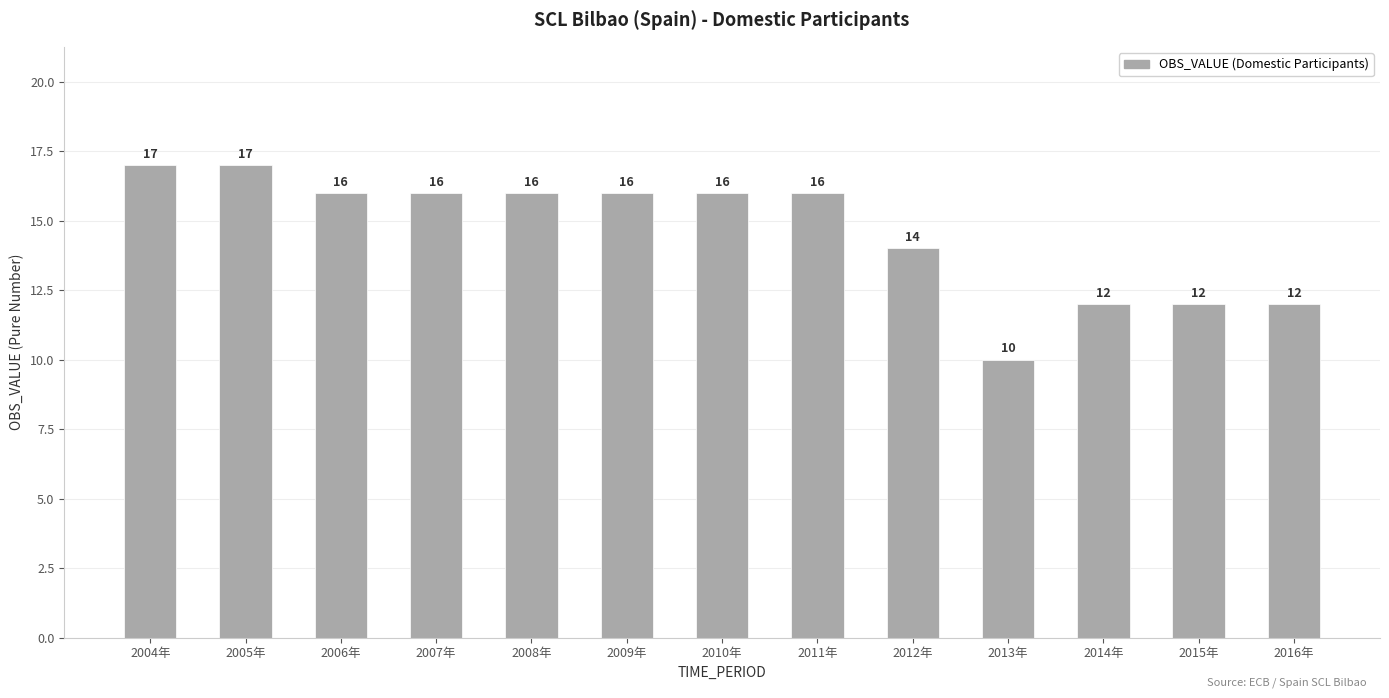

What is the label of the 6th bar from the right?

2011年